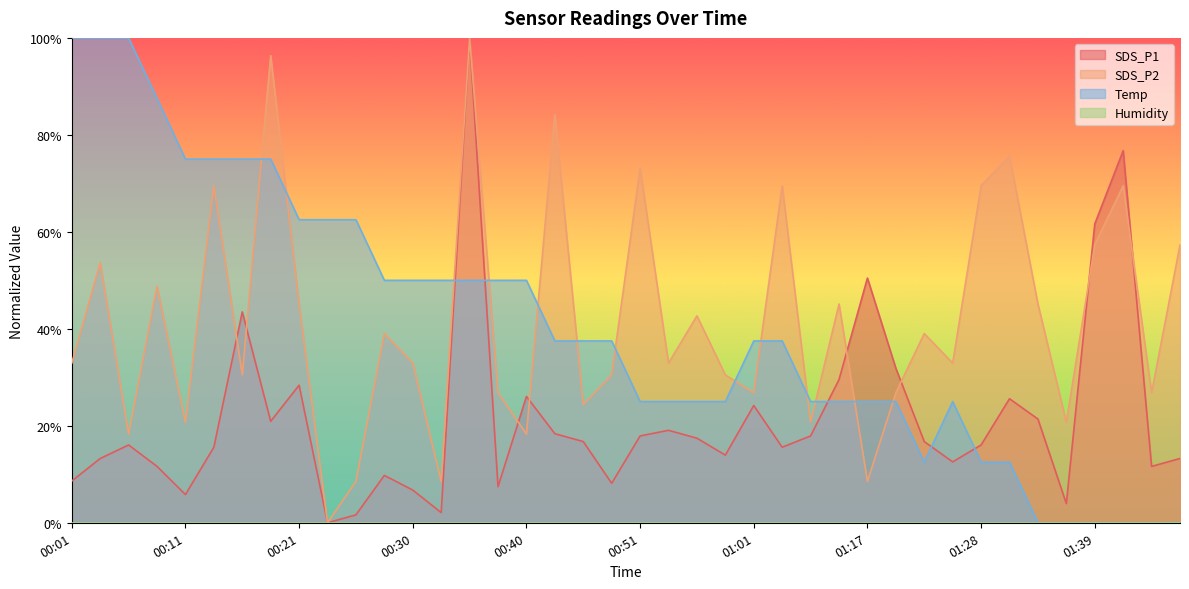

The SDS_P2 series shows 0.3 at 00:48. True or false?

True